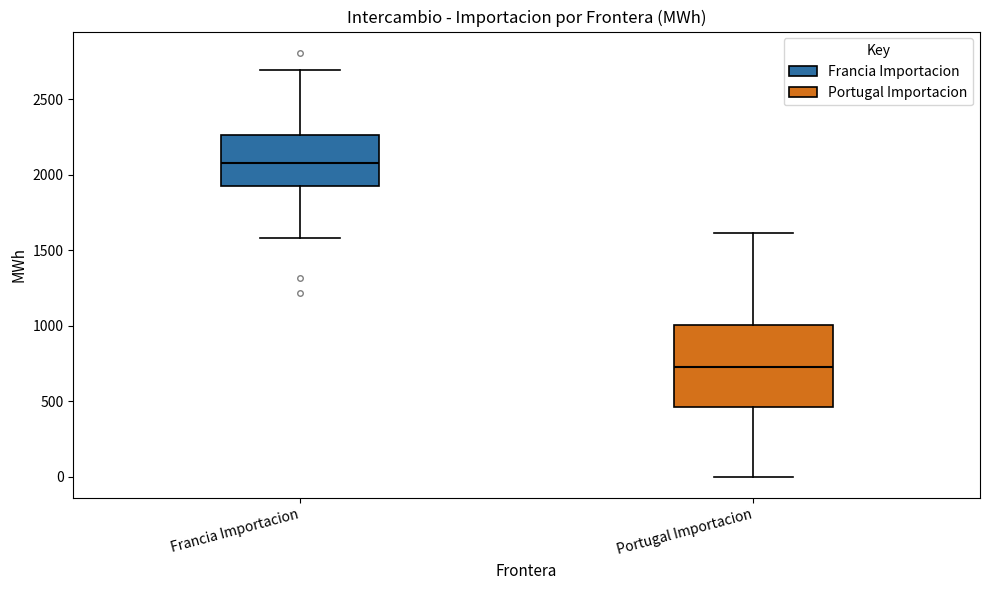

Which box is the tallest, from its lower edge to its upper edge?

Portugal Importacion